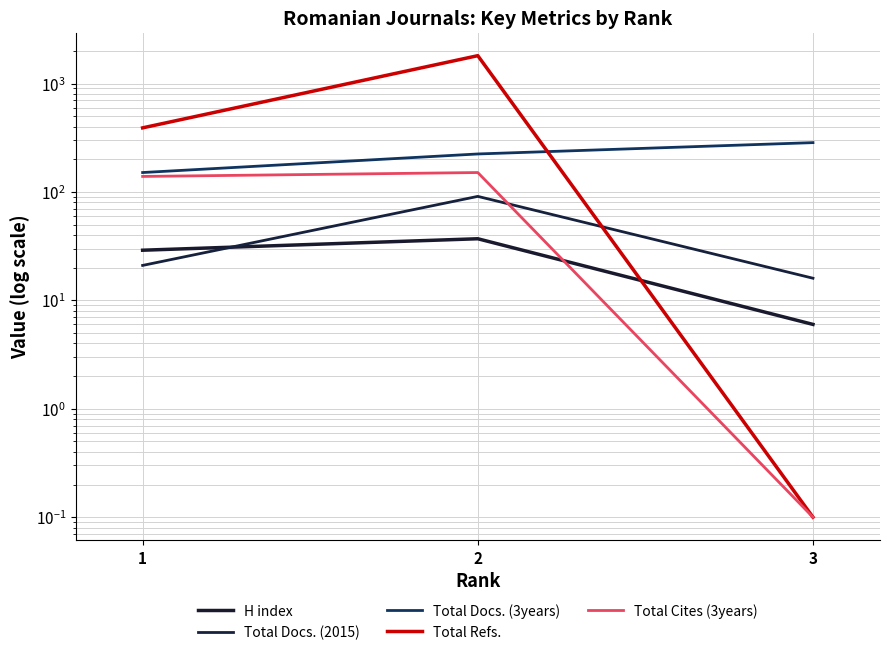

List the labels in order of Total Docs. (3years) value, smallest first.

1, 2, 3